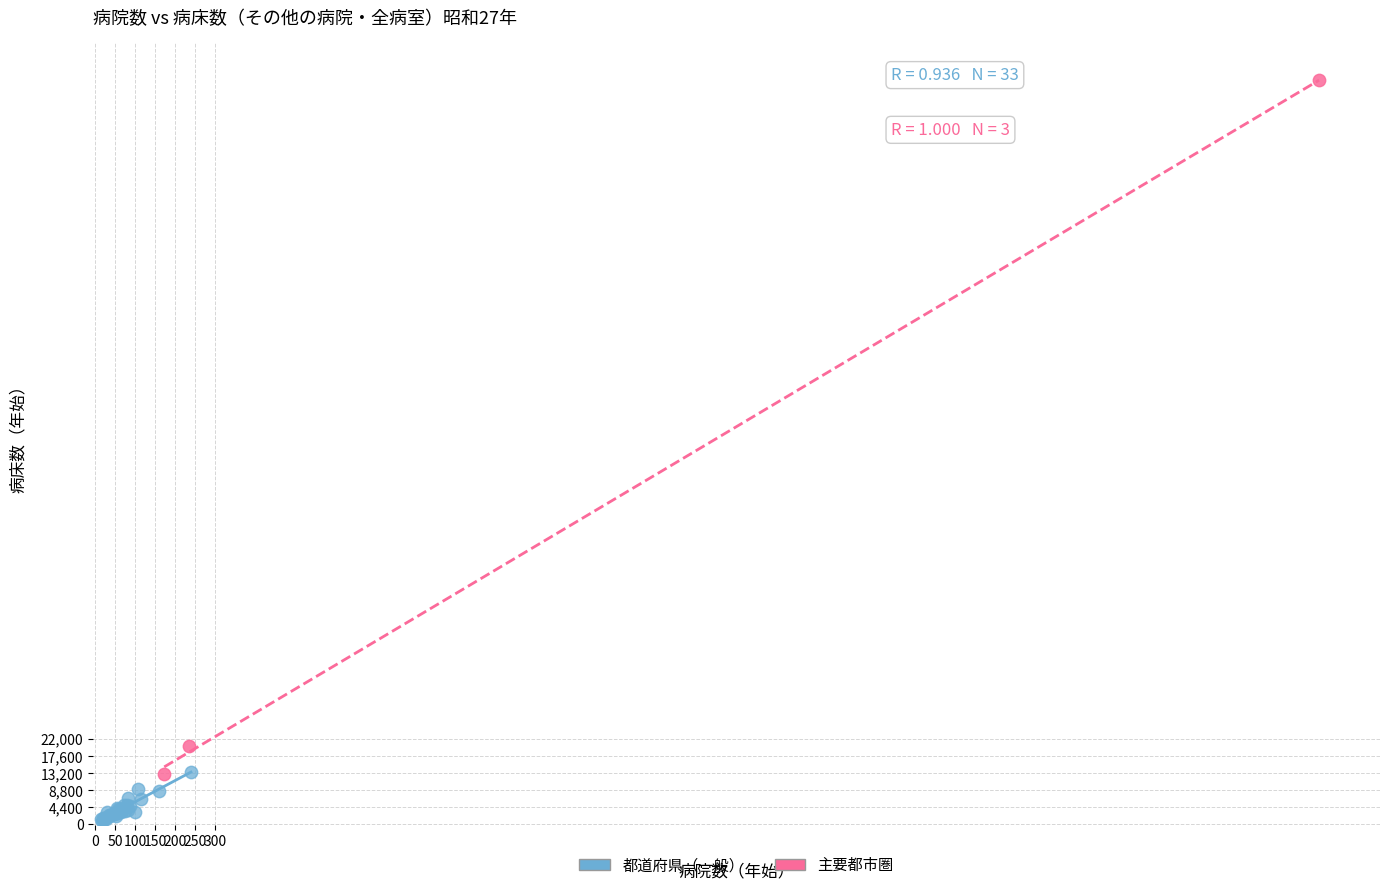

Which series has the largest Y range (max minus min)?

主要都市圏